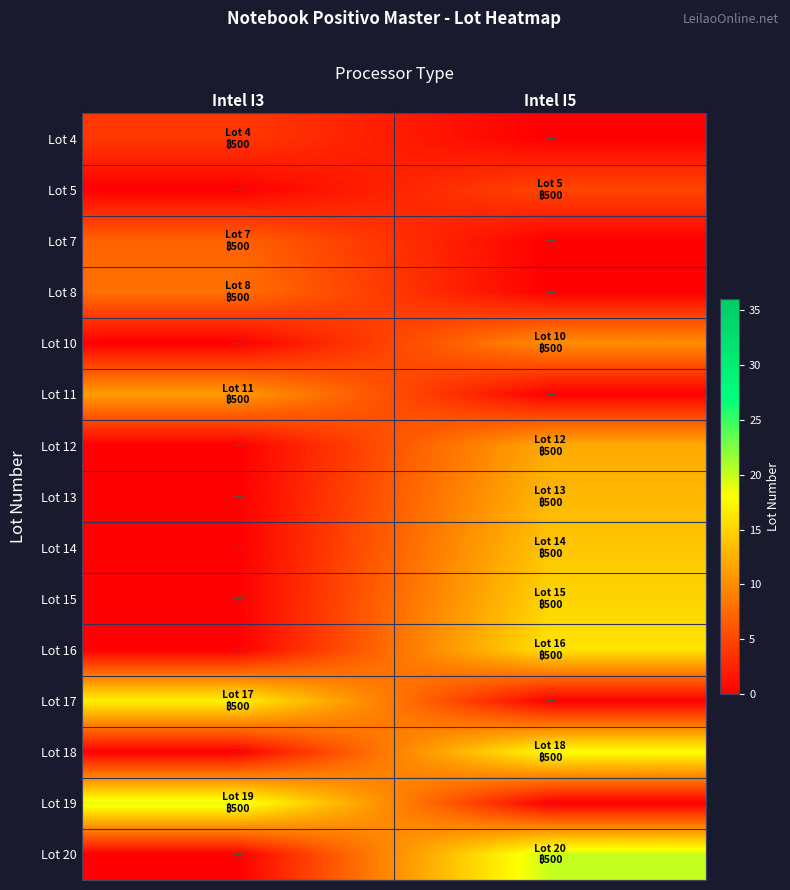

List the series in order of their peak value, highest first.

Lot 20, Lot 19, Lot 18, Lot 17, Lot 16, Lot 15, Lot 14, Lot 13, Lot 12, Lot 11, Lot 10, Lot 8, Lot 7, Lot 5, Lot 4